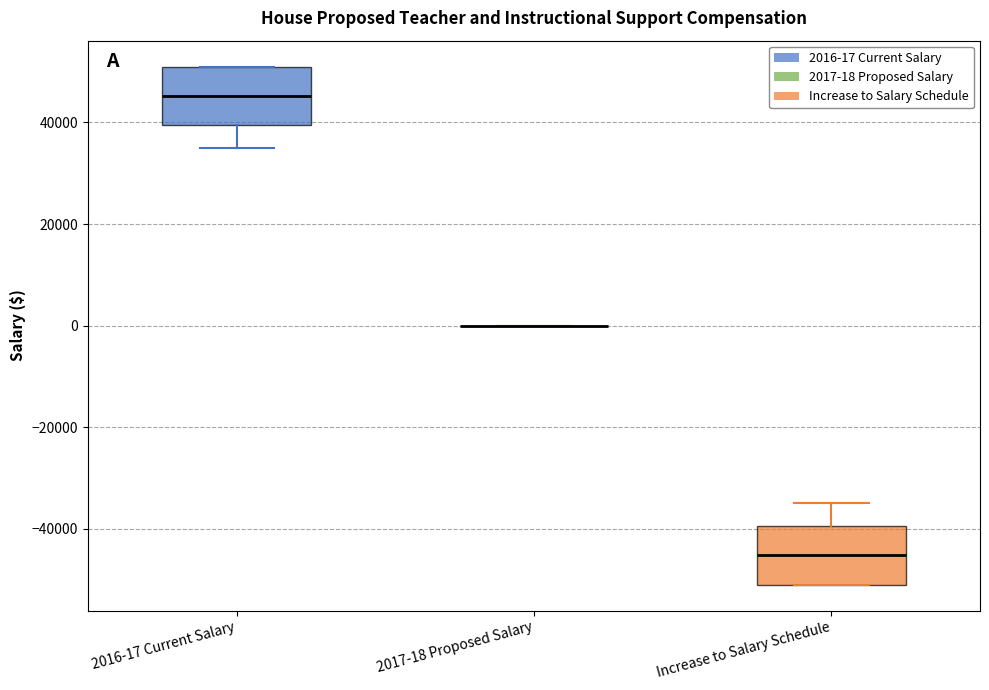

Where does the median line of the box for Increase to Salary Schedule sit on the y-axis? The values are not printed on the chart, so give them approximately, as read against the axis.

-46000